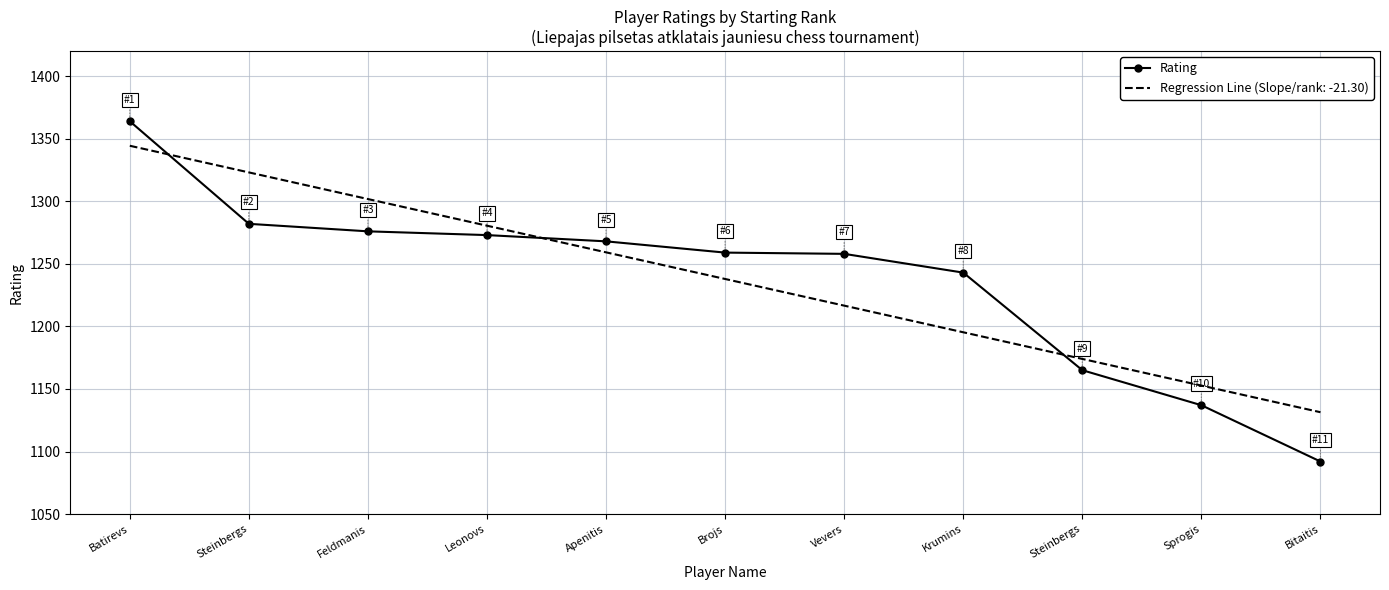

Reading left to right, extract all data points from this chart.

1364	1282	1276	1273	1268	1259	1258	1243	1165	1137	1092